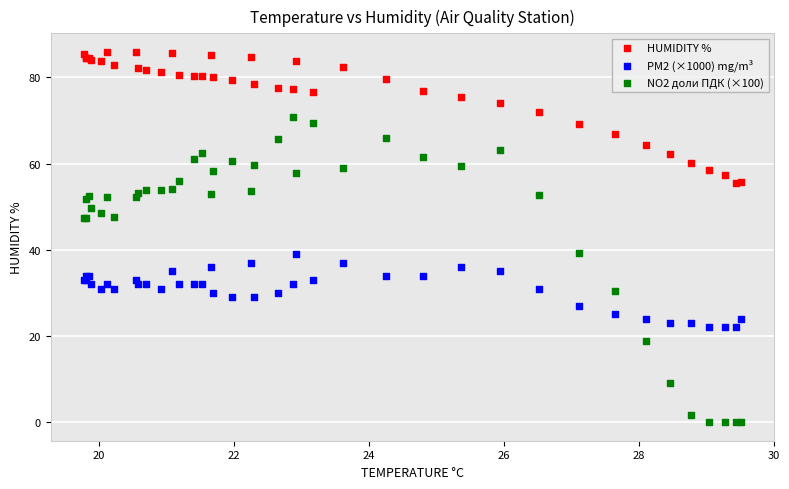

Which series contains the lowest Y value?

NO2 доли ПДК (×100)